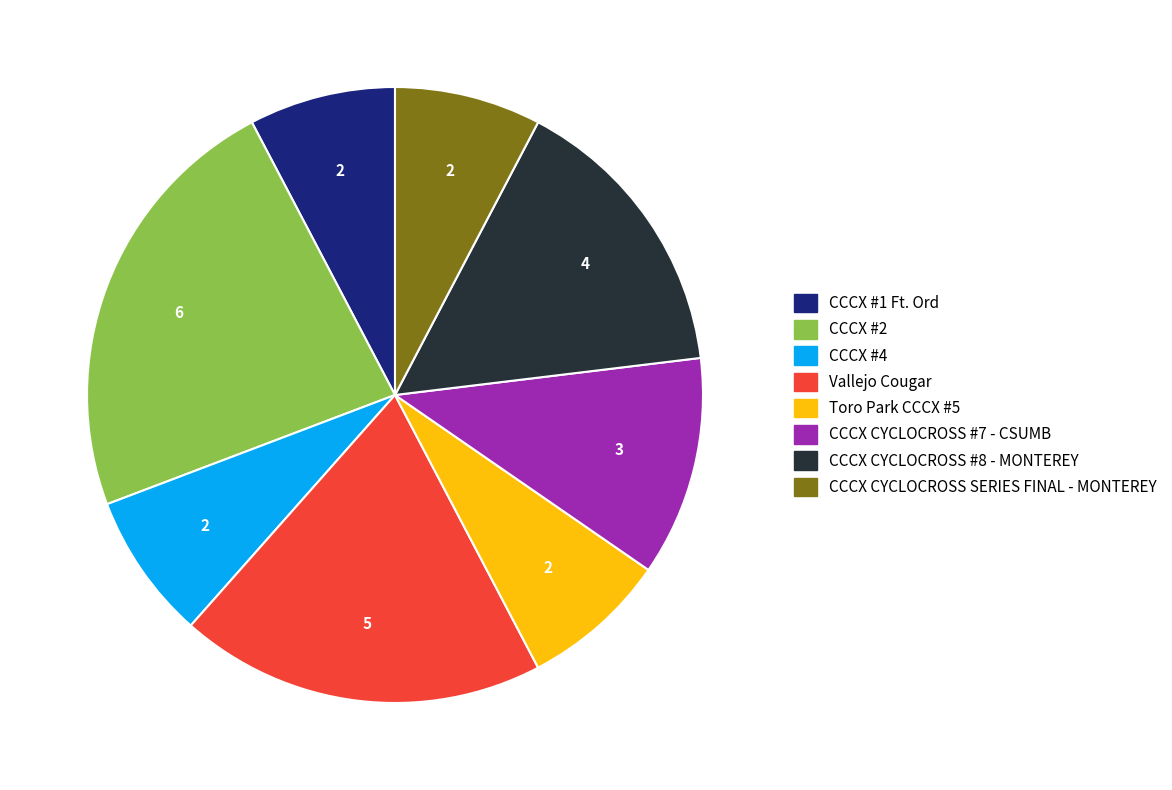

Is it true that CCCX #2 is 23% of the pie?

True